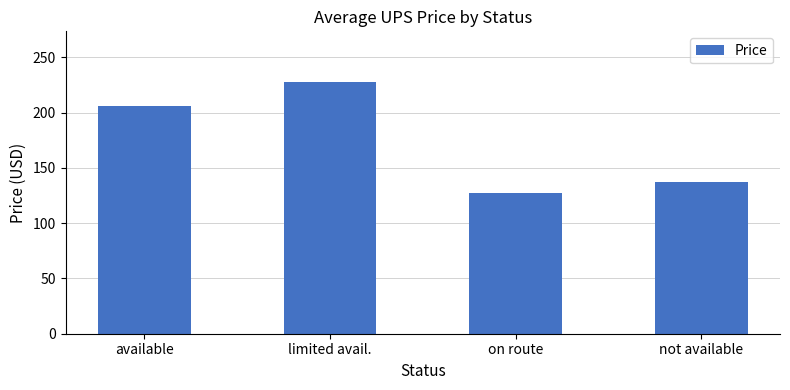

The chart shows a value of 127.2 at on route. True or false?

True